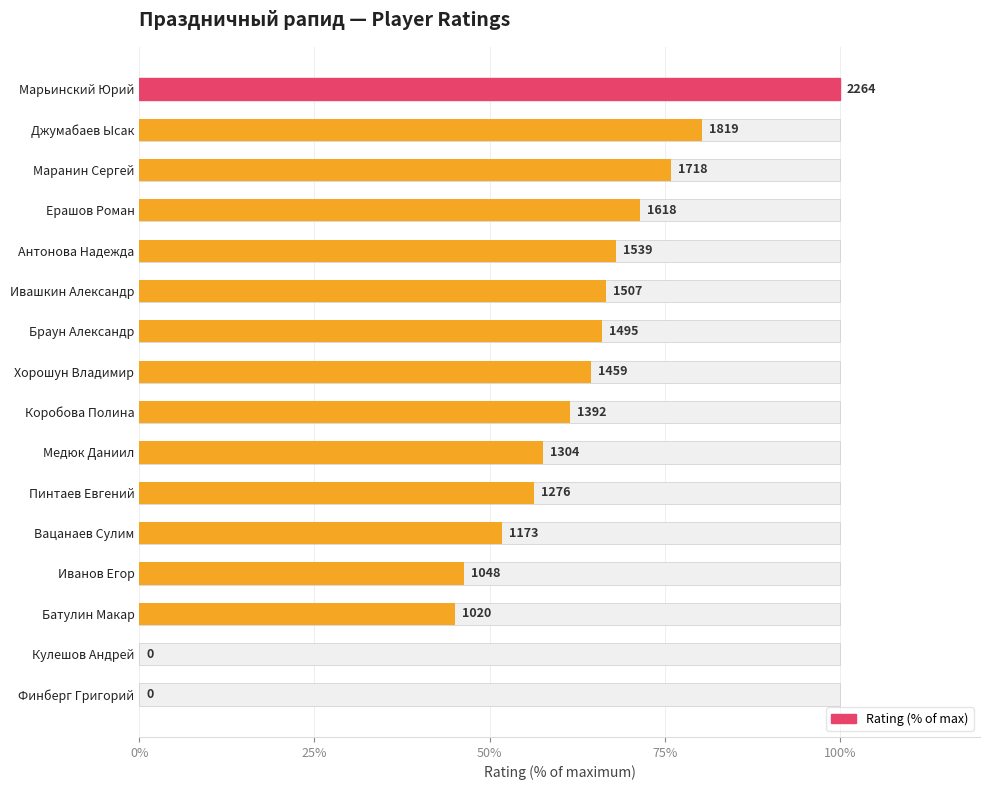

What is the difference between the maximum and minimum values?

100.0